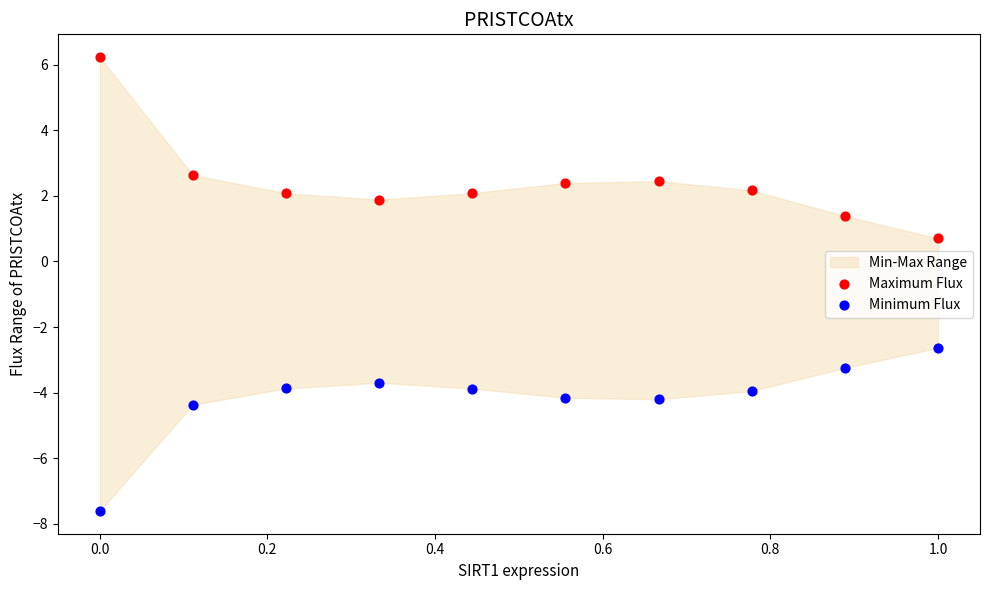

Which series contains the lowest Y value?

Minimum Flux